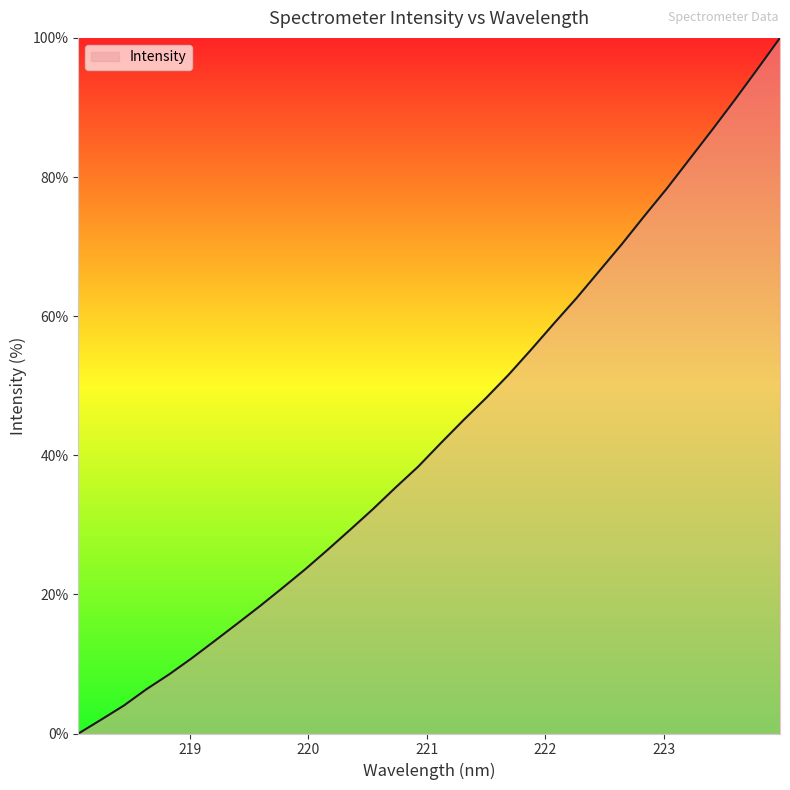

How many values are below 41?

16